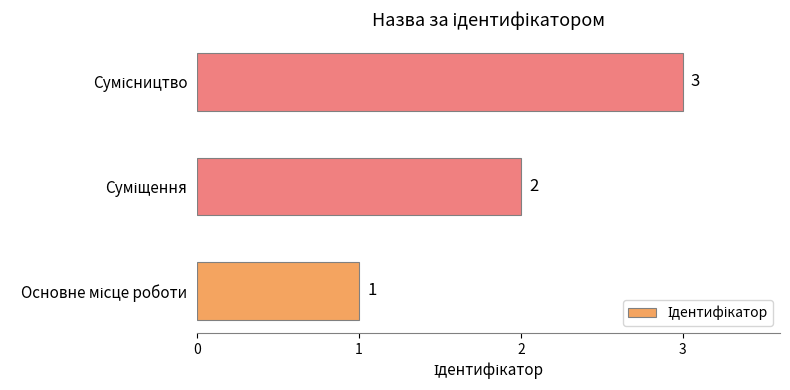

What is the minimum value shown in the chart?

1